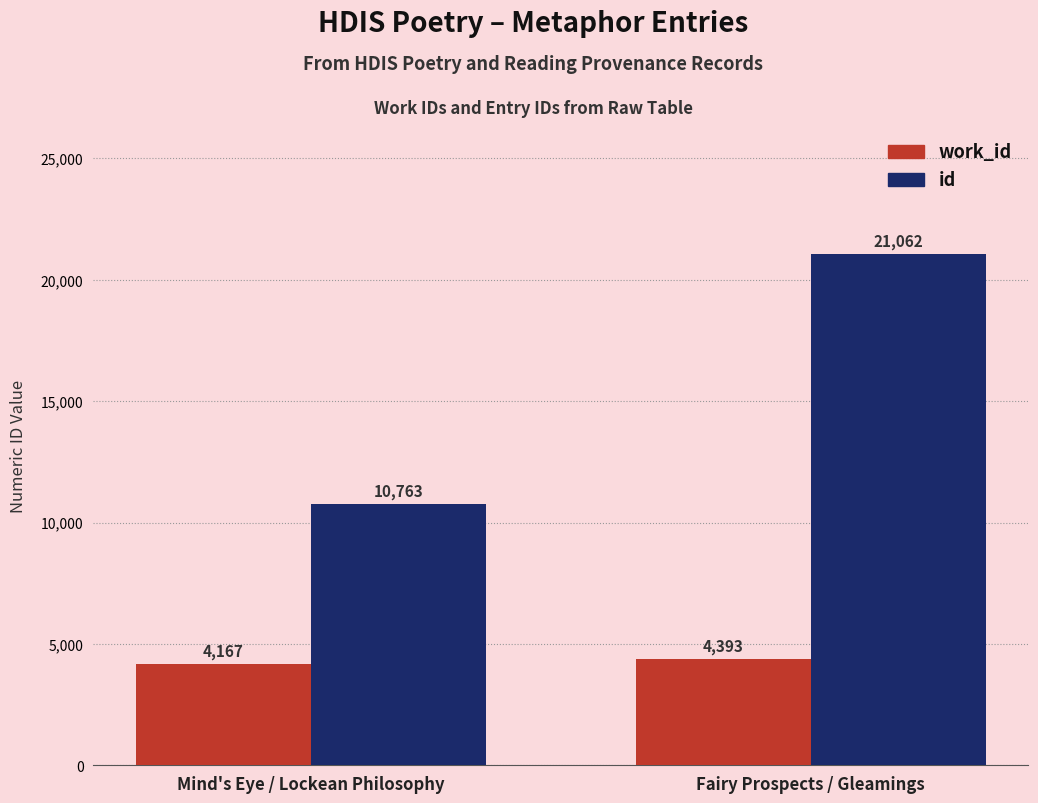

How many bars are there in each group?

2